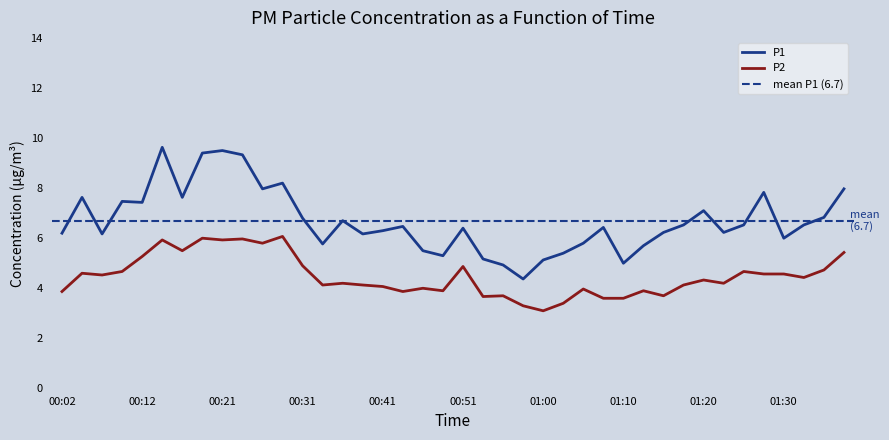

What is the value of the P1 point at the 35th from the left?

6.5